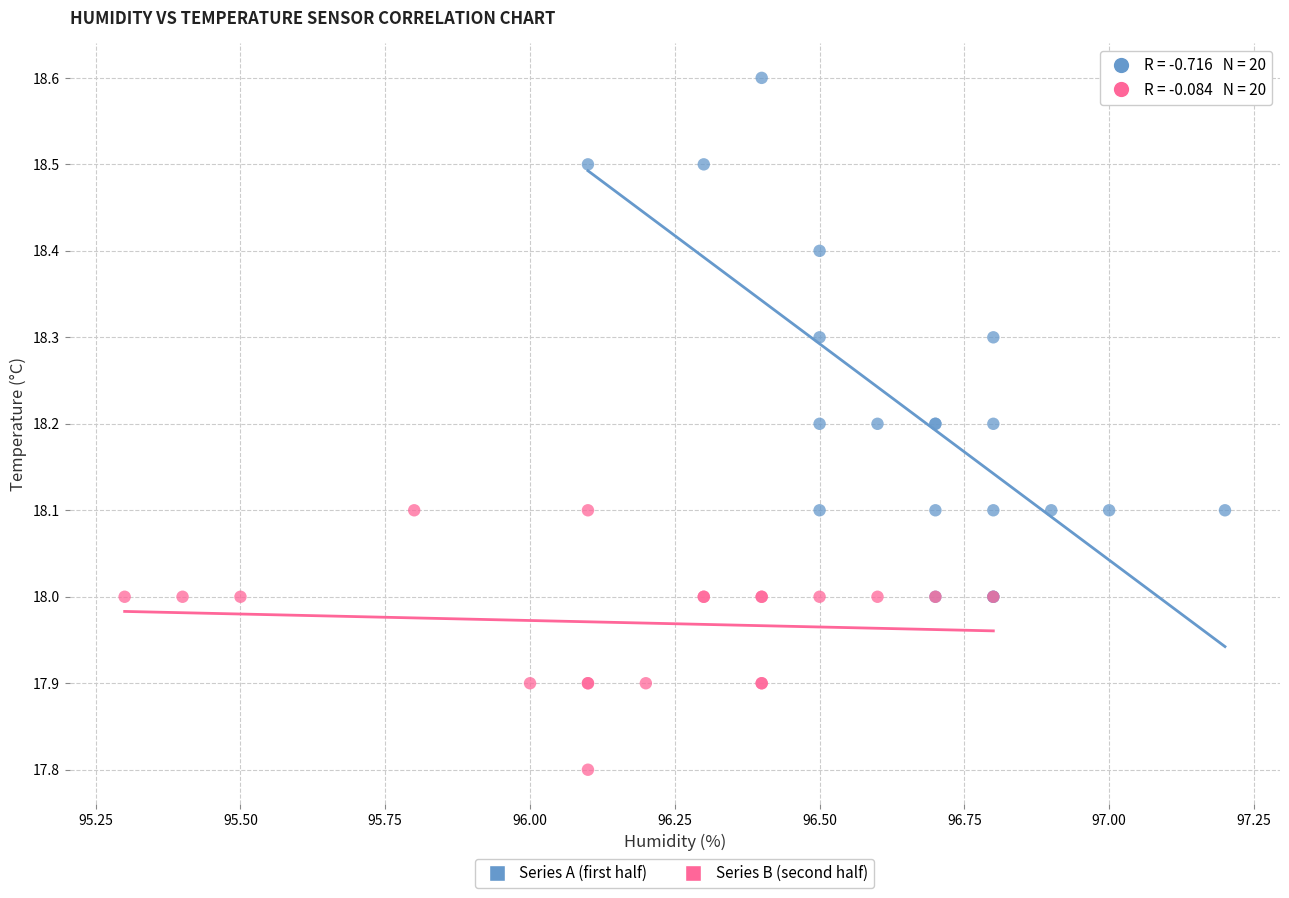

Which series reaches the maximum Y coordinate?

Series A (first half)